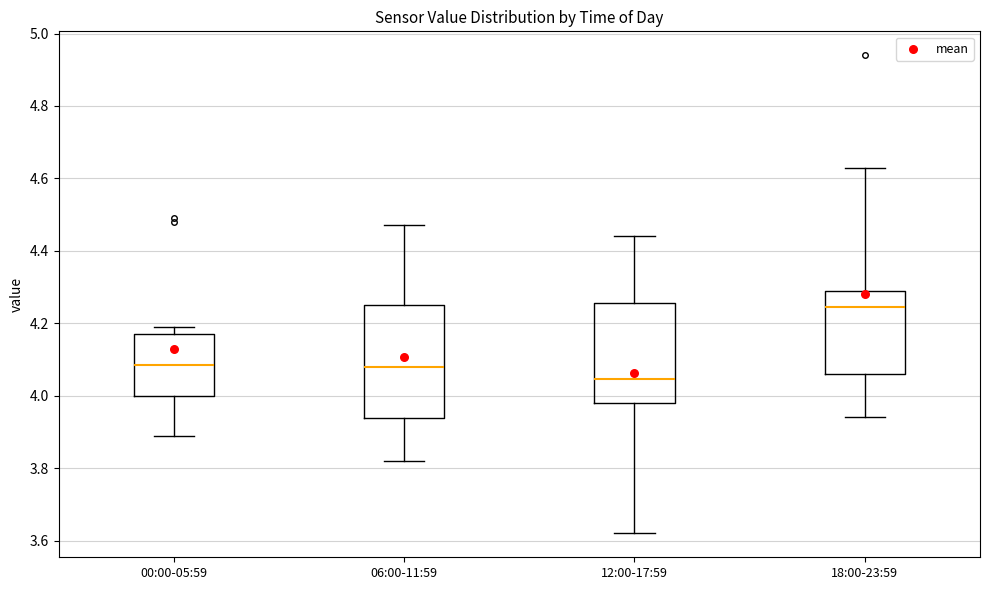

Where does the lower whisker of the box for 12:00-17:59 end on the y-axis? The values are not printed on the chart, so give them approximately, as read against the axis.

3.62